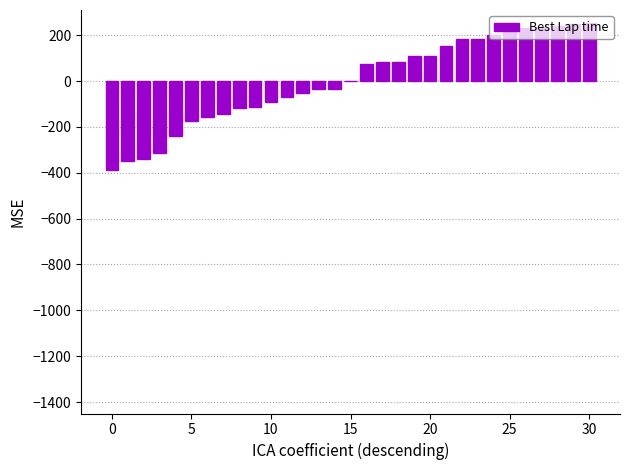

What is the difference between the second highest and second lowest values?

595.4